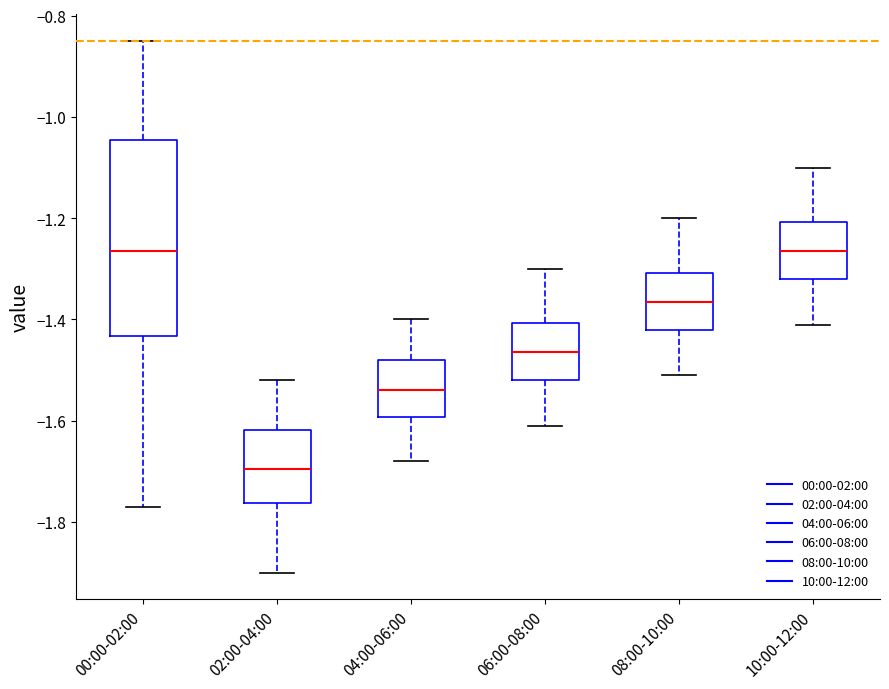

Reading left to right, transcribe this box plot: for each box, give where its median line is, the range the box spans, and where its two whiskers end, as read against the y-axis. The values are not printed on the chart, so give them approximately, as read against the axis.

00:00-02:00: median -1.26, box -1.44 to -1.04, whiskers -1.76 to -0.84
02:00-04:00: median -1.70, box -1.76 to -1.62, whiskers -1.90 to -1.52
04:00-06:00: median -1.54, box -1.60 to -1.48, whiskers -1.68 to -1.40
06:00-08:00: median -1.46, box -1.52 to -1.40, whiskers -1.60 to -1.30
08:00-10:00: median -1.36, box -1.42 to -1.30, whiskers -1.50 to -1.20
10:00-12:00: median -1.26, box -1.32 to -1.20, whiskers -1.40 to -1.10